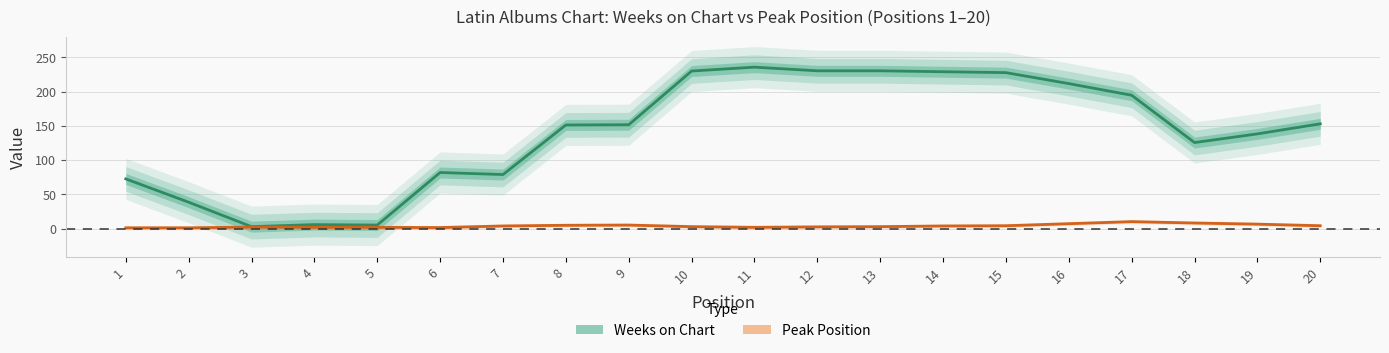

Which series has the largest range (max minus min)?

Weeks on Chart